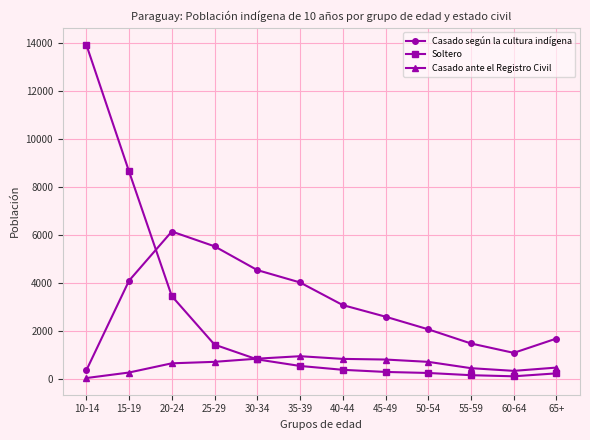

What is the difference between the second highest and second lowest values in the Soltero series?

8506